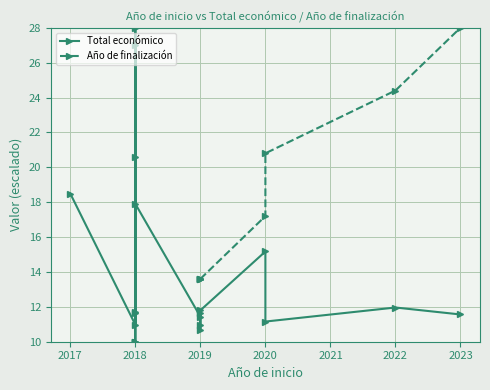

Which series has the widest spread of values?

Total económico